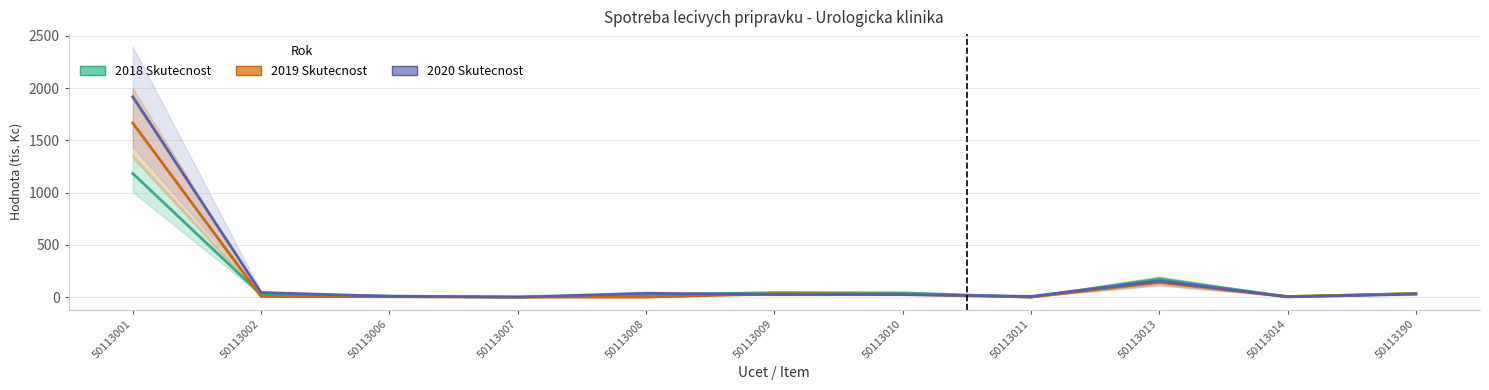

What are all the series names shown in the legend?

2018 Skutecnost, 2019 Skutecnost, 2020 Skutecnost